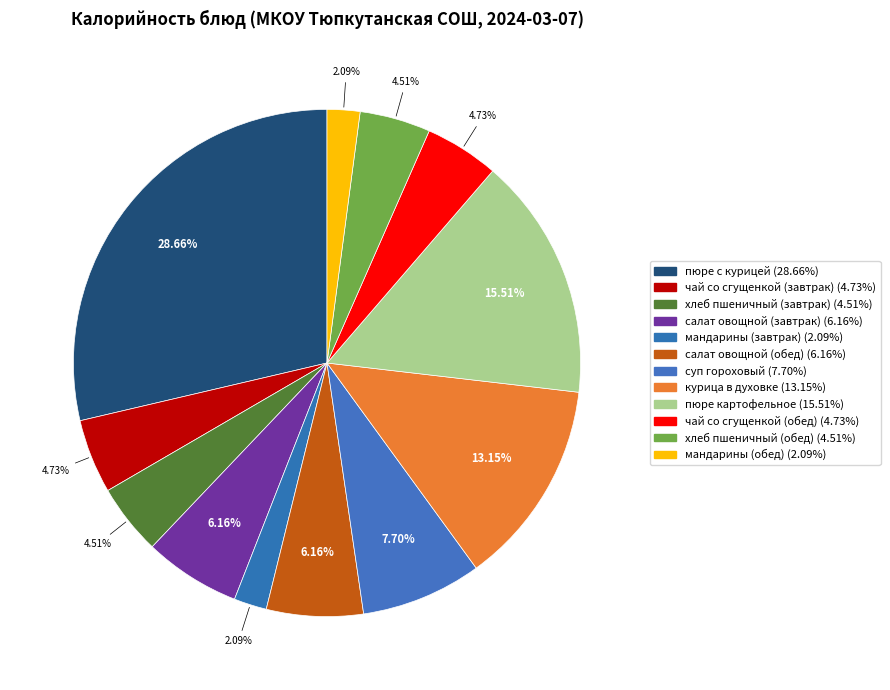

Count the number of slices in the pie.

12